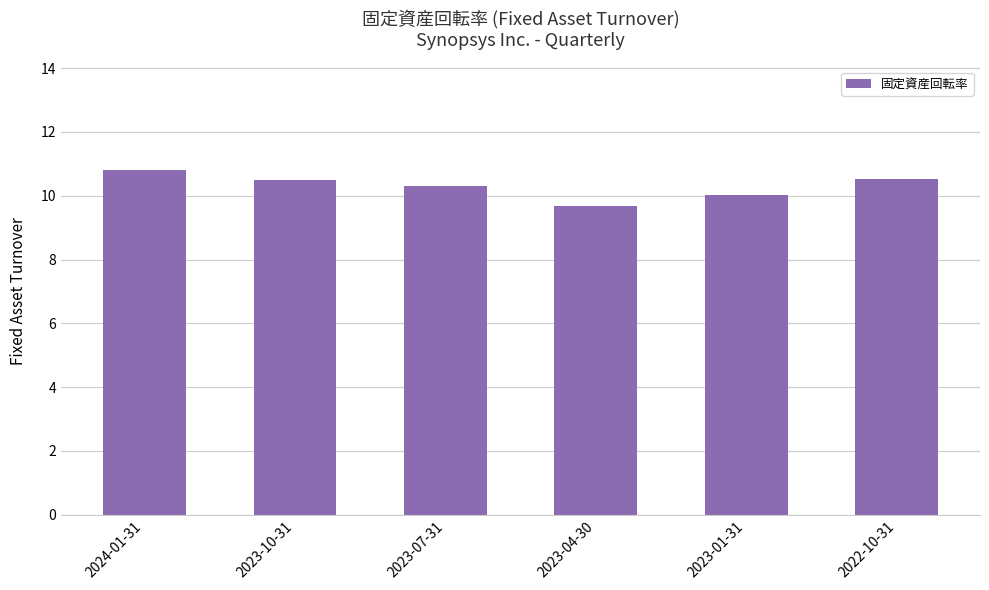

What is the difference between the values at 2024-01-31 and 2022-10-31?

0.3